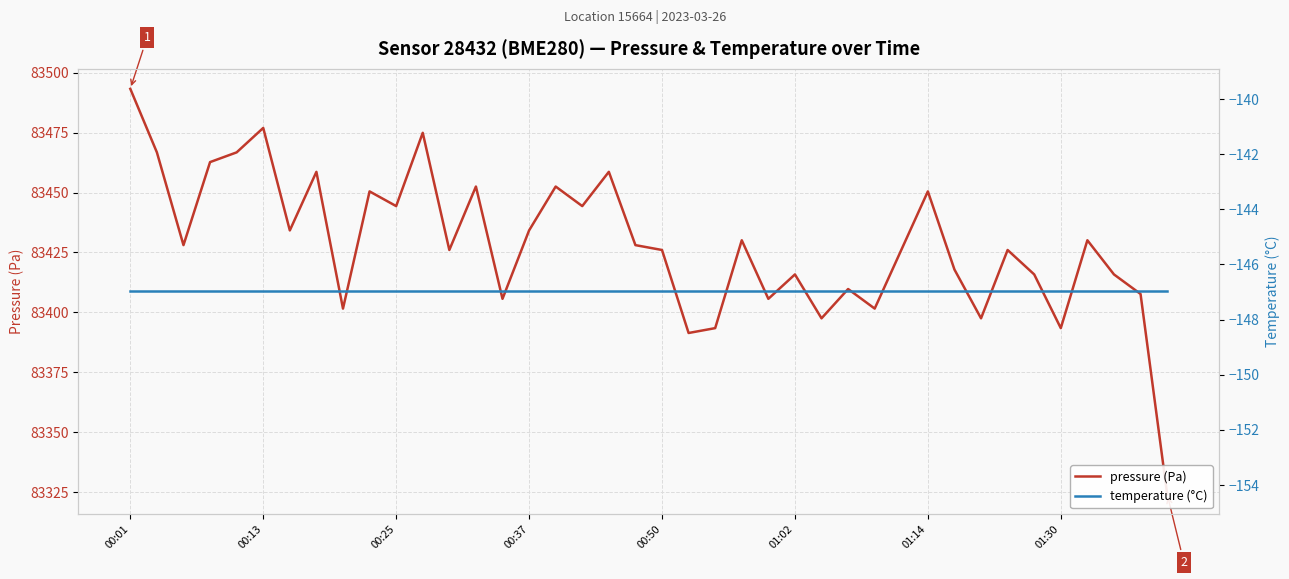

What is the average value of the temperature (°C) series?

-147.0